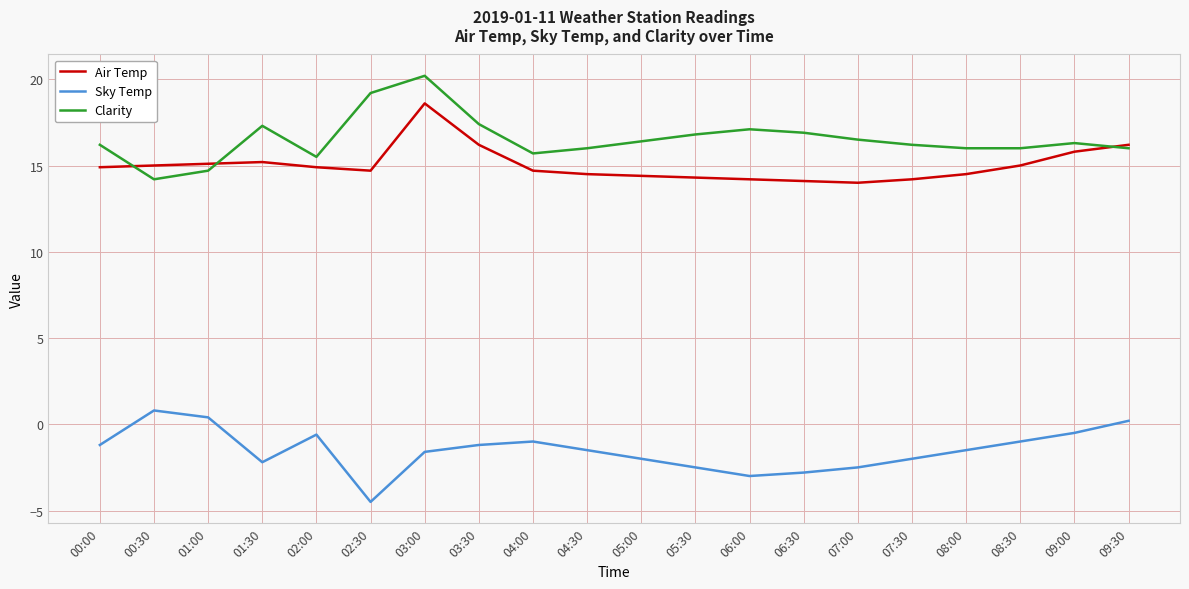

At how many categories does at least one series exceed 5?

20